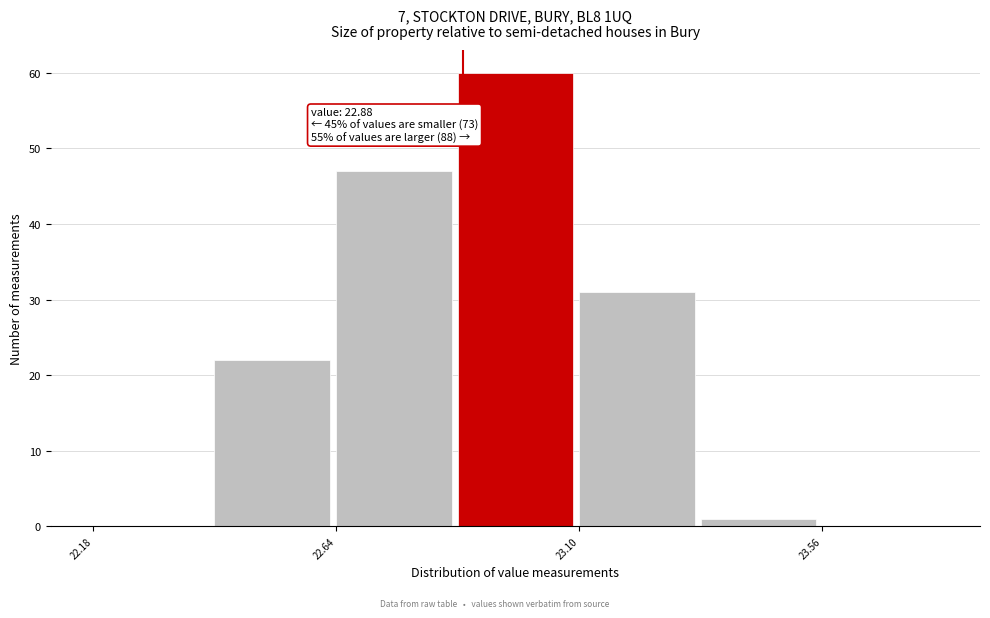

Which range on the x-axis has the tallest bar?

22.87 to 23.10